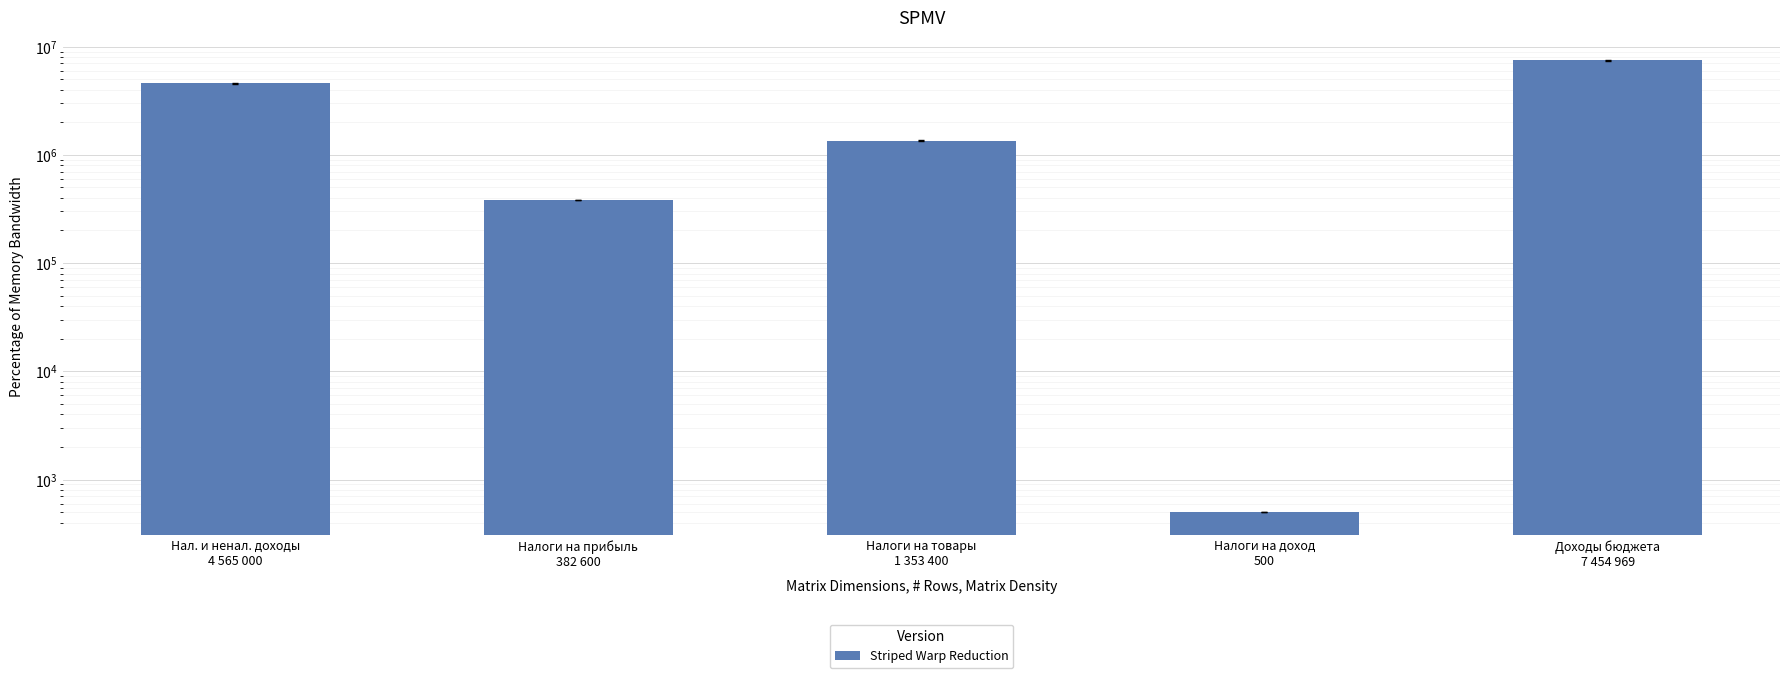

True or false: the data shows 635825.2 at Налоги на прибыль
382 600.

False